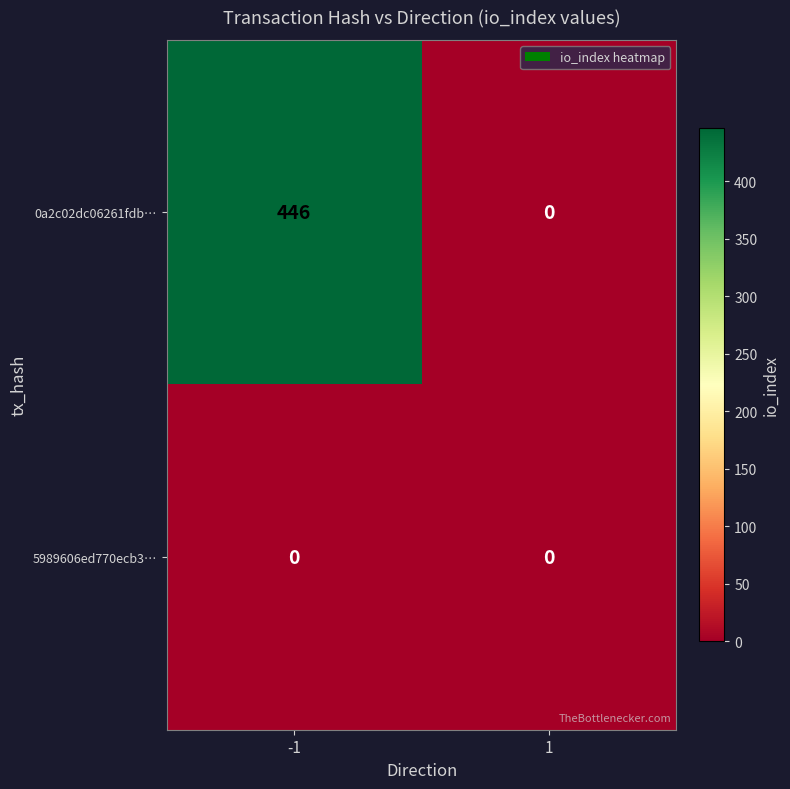

Which series has the widest spread of values?

0a2c02dc06261fdb…